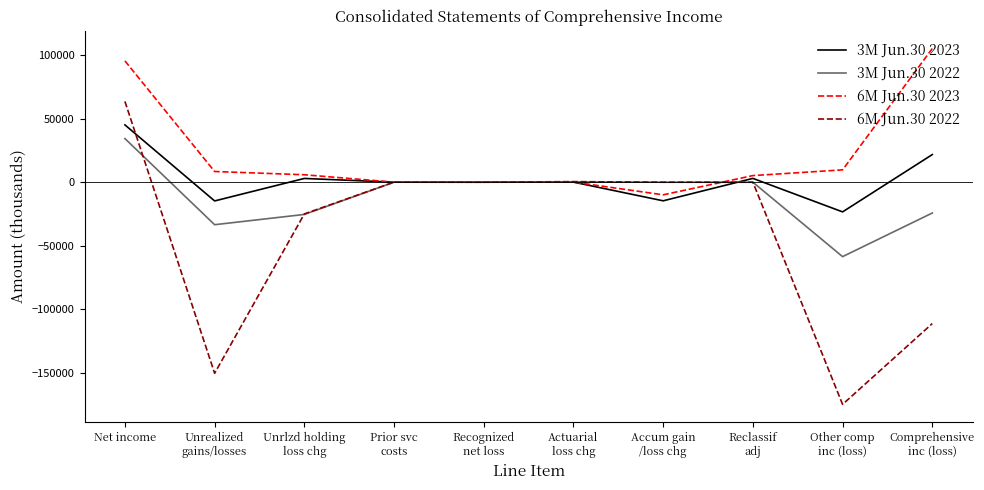

Which series has the widest spread of values?

6M Jun.30 2022